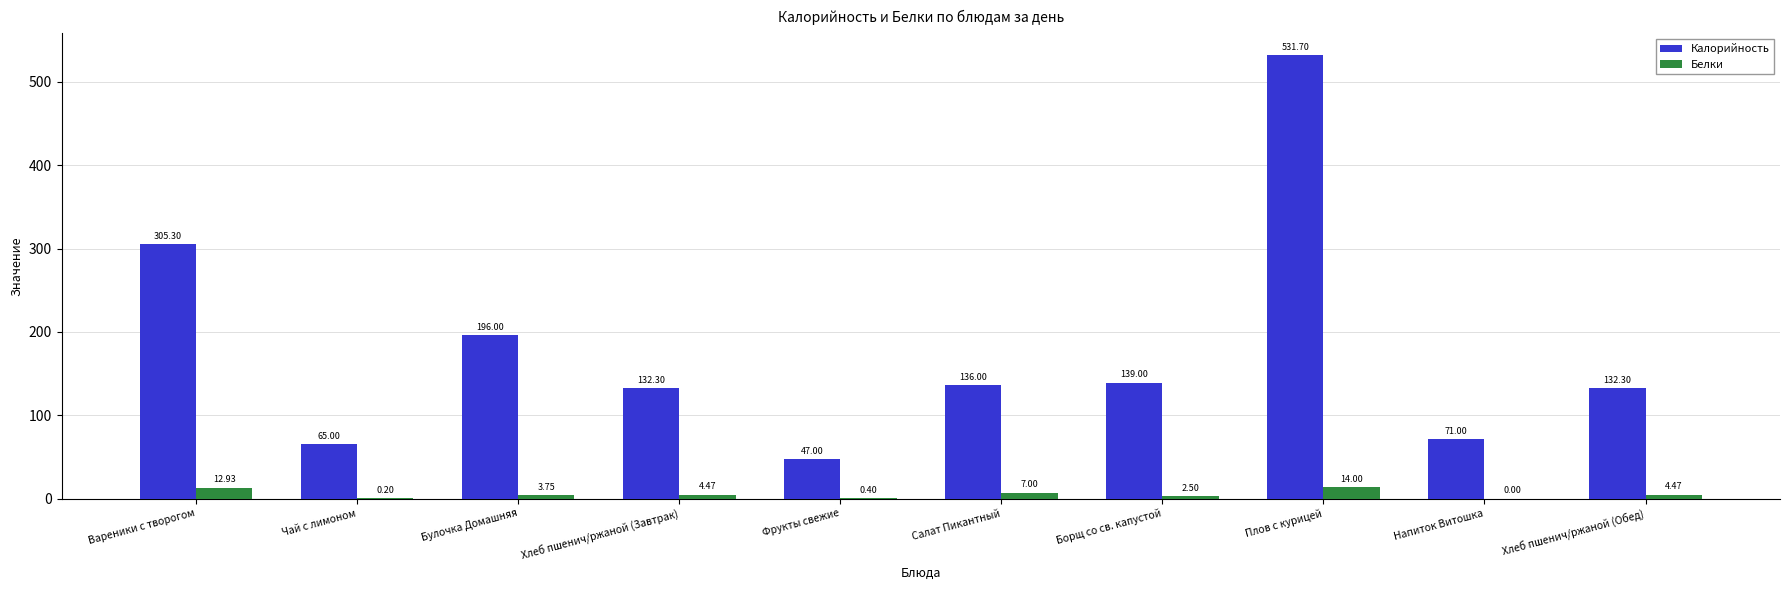

Which series has the widest spread of values?

Калорийность